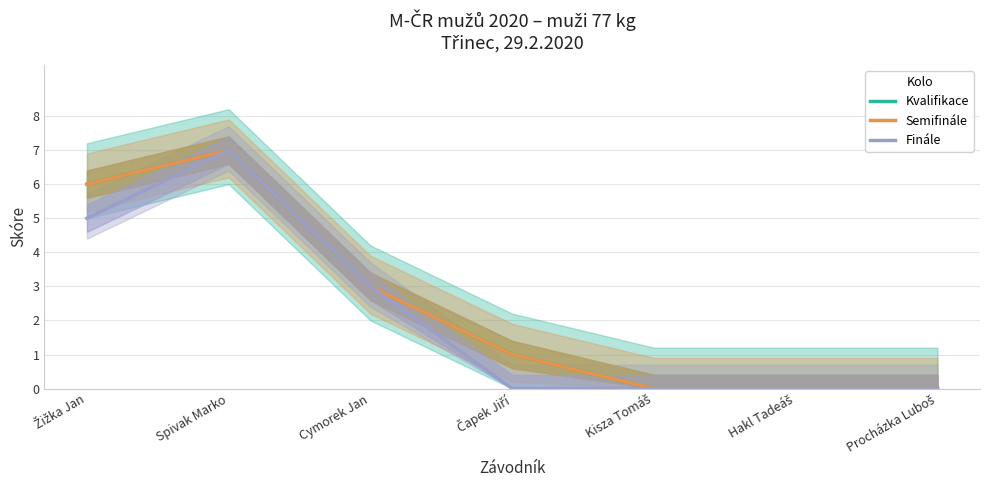

List the series in order of their peak value, highest first.

Kvalifikace, Semifinále, Finále